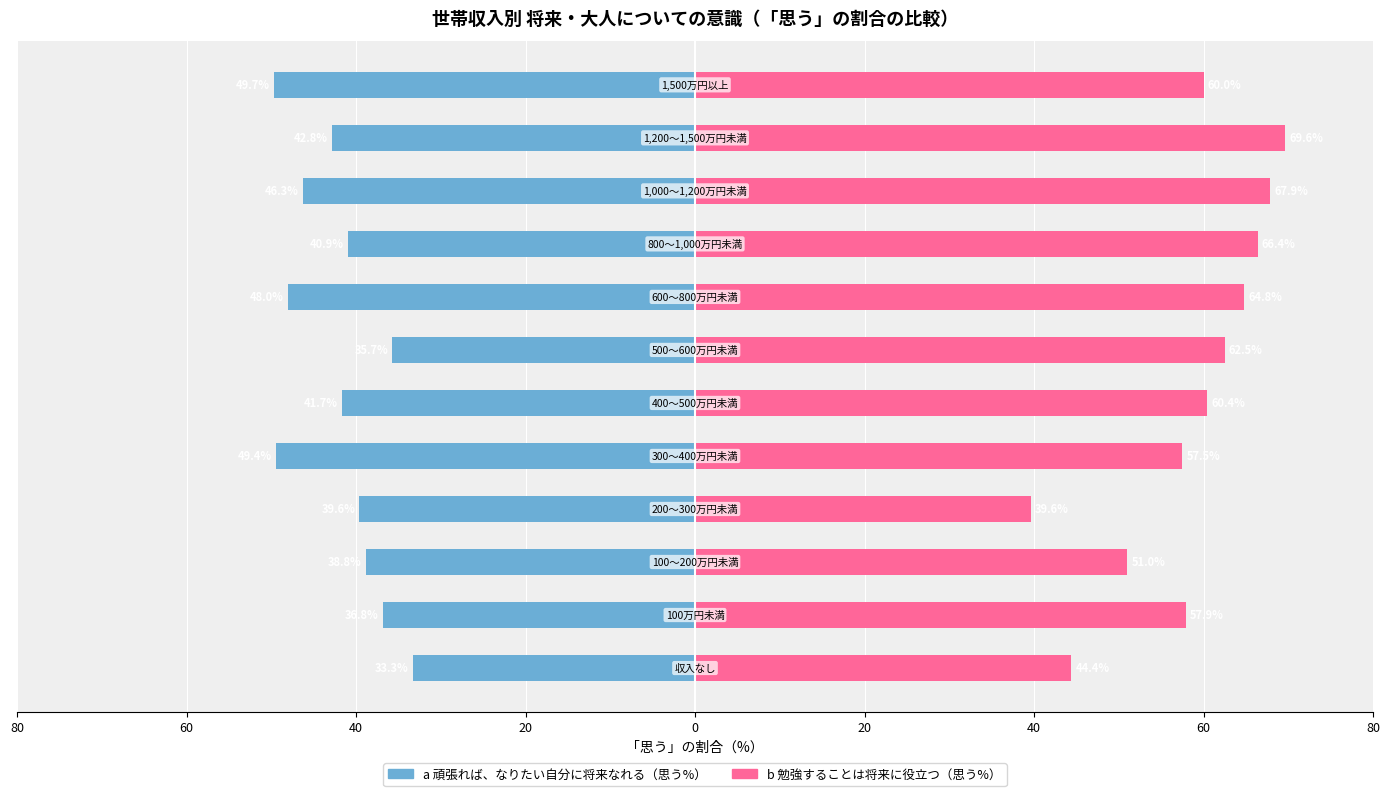

True or false: a 頑張れば、なりたい自分に将来なれる has a value of -49.4 at 0.

True